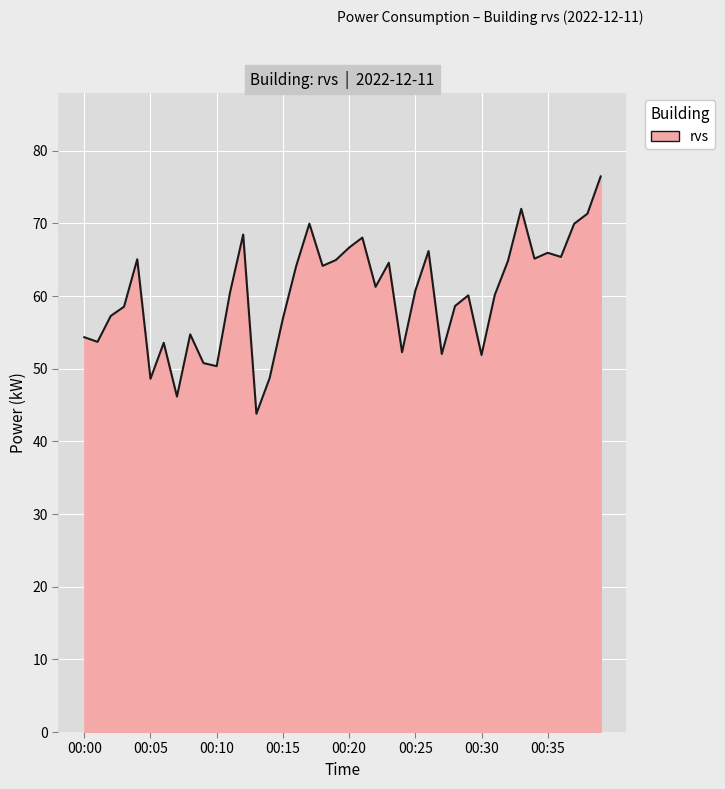

What is the difference between the maximum and minimum values?

32.7